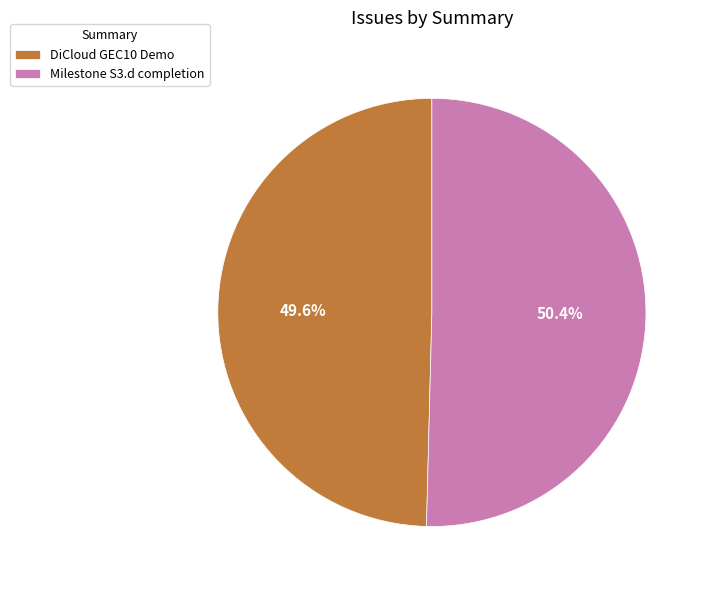

Is there a majority slice in this chart?

Yes